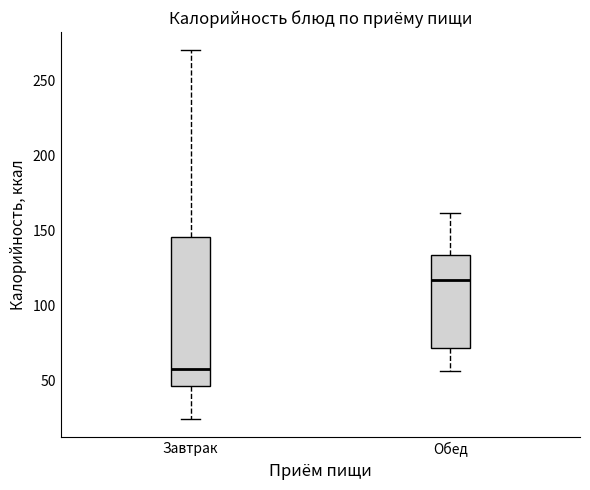

Which box has the highest median line?

Обед